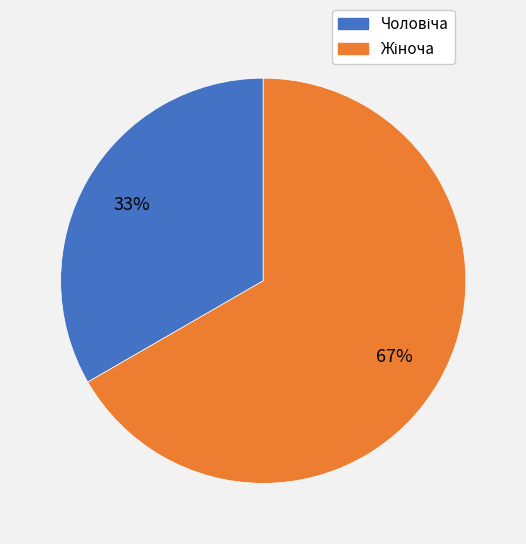

To the nearest percent, what is the average slice percentage?

50%